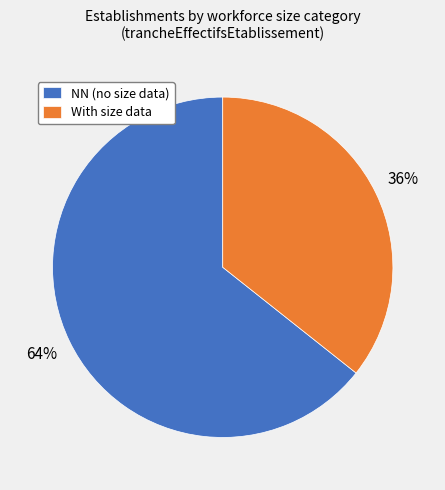

Which slice is the smallest?

With size data